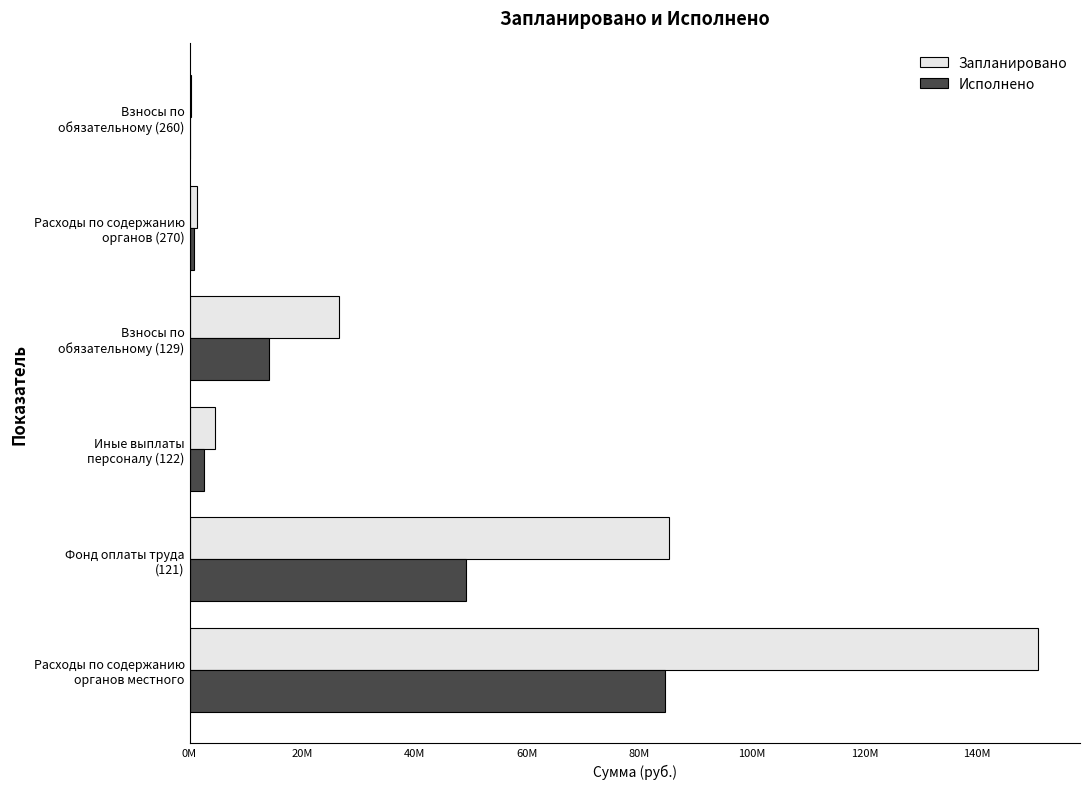

What are all the series names shown in the legend?

Запланировано, Исполнено